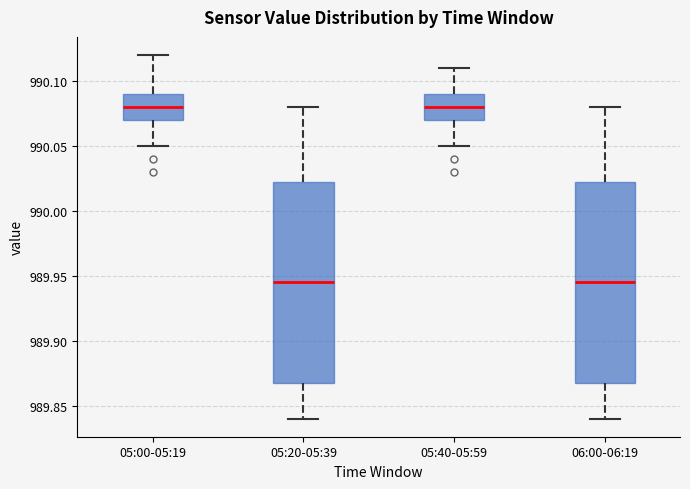

Reading left to right, transcribe this box plot: for each box, give where its median line is, the range the box spans, and where its two whiskers end, as read against the y-axis. The values are not printed on the chart, so give them approximately, as read against the axis.

05:00-05:19: median 990.080, box 990.070 to 990.090, whiskers 990.050 to 990.120
05:20-05:39: median 989.945, box 989.870 to 990.025, whiskers 989.840 to 990.080
05:40-05:59: median 990.080, box 990.070 to 990.090, whiskers 990.050 to 990.110
06:00-06:19: median 989.945, box 989.870 to 990.025, whiskers 989.840 to 990.080